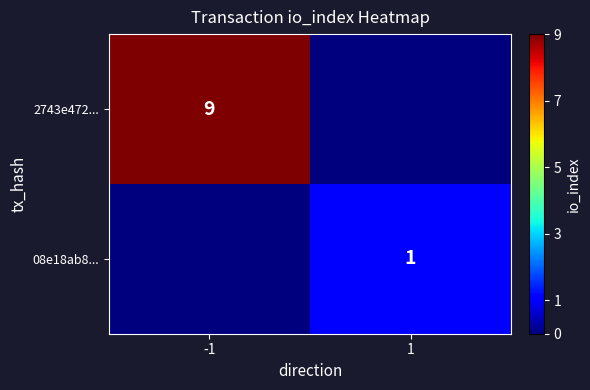

The 08e18ab8... series shows 1 at 1. True or false?

True